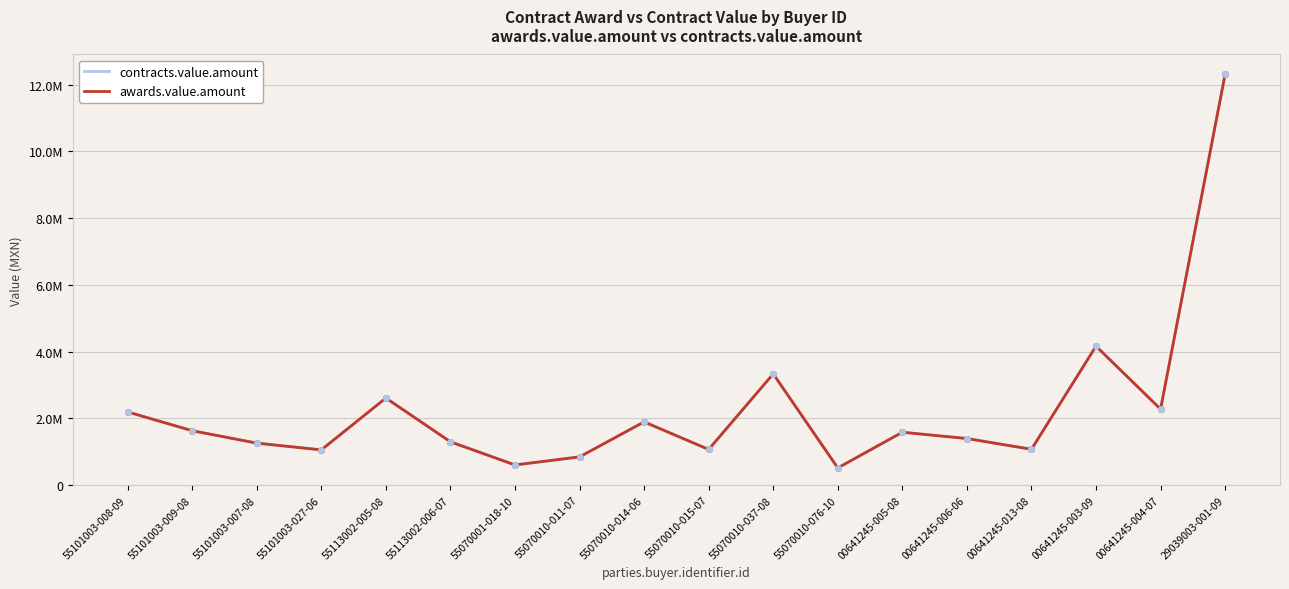

What is the maximum value for contracts.value.amount?

12315437.2